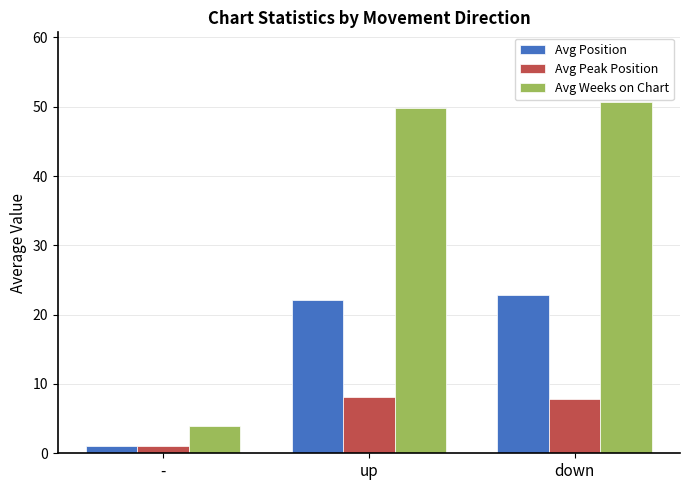

How many series are shown in this chart?

3